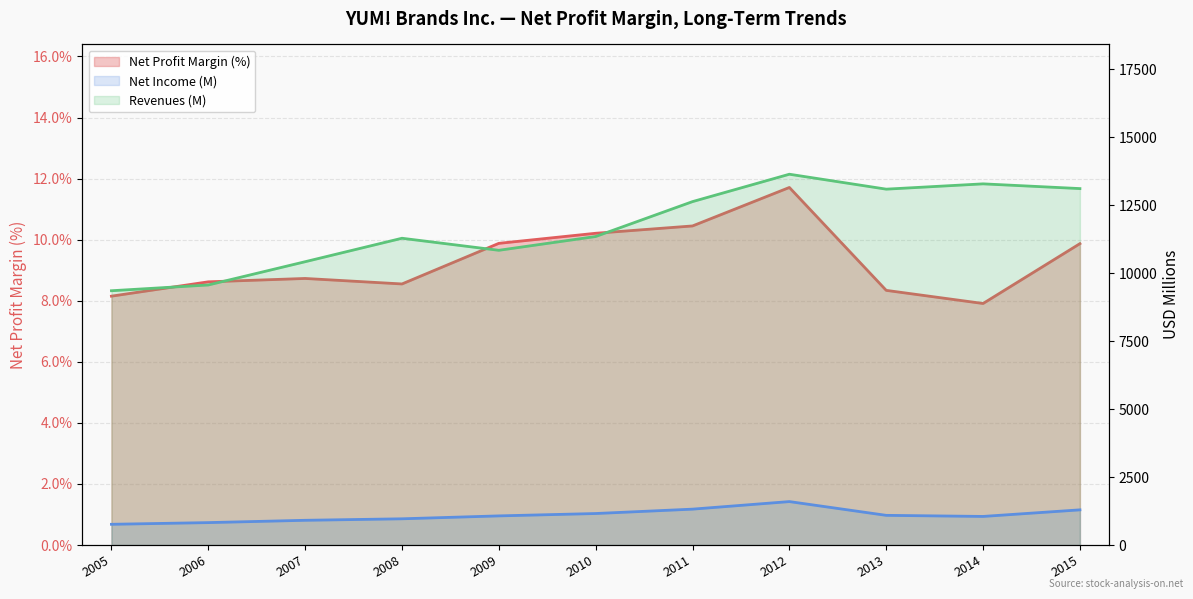

The value of Net Profit Margin at 2015 is 3.0. True or false?

False